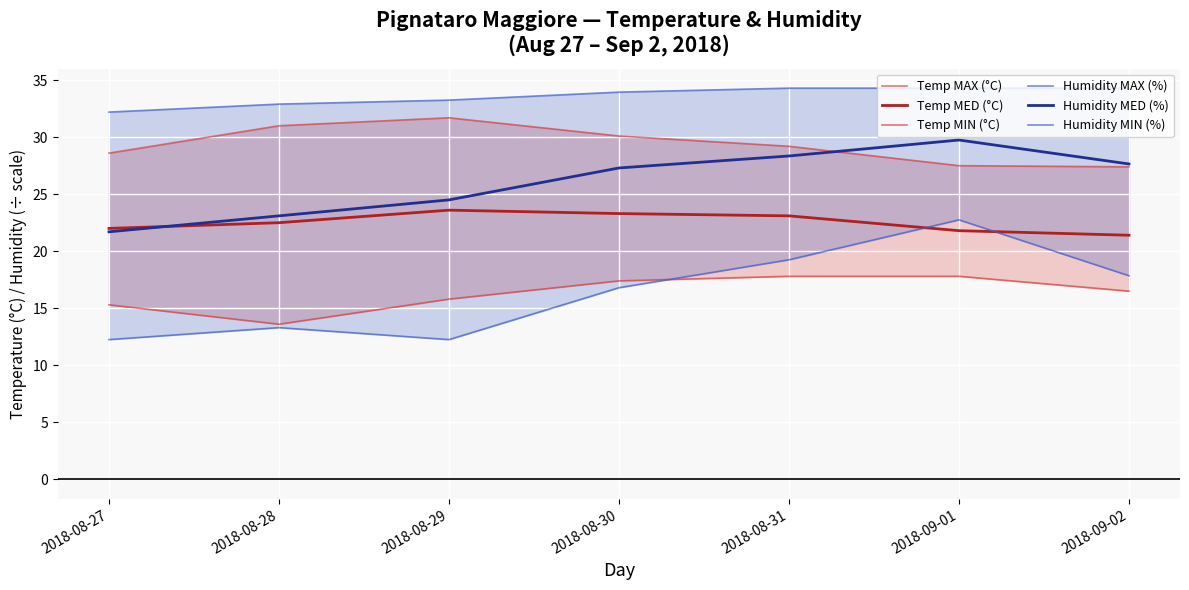

What is the lowest value of the Humidity MED (%) series?

21.7